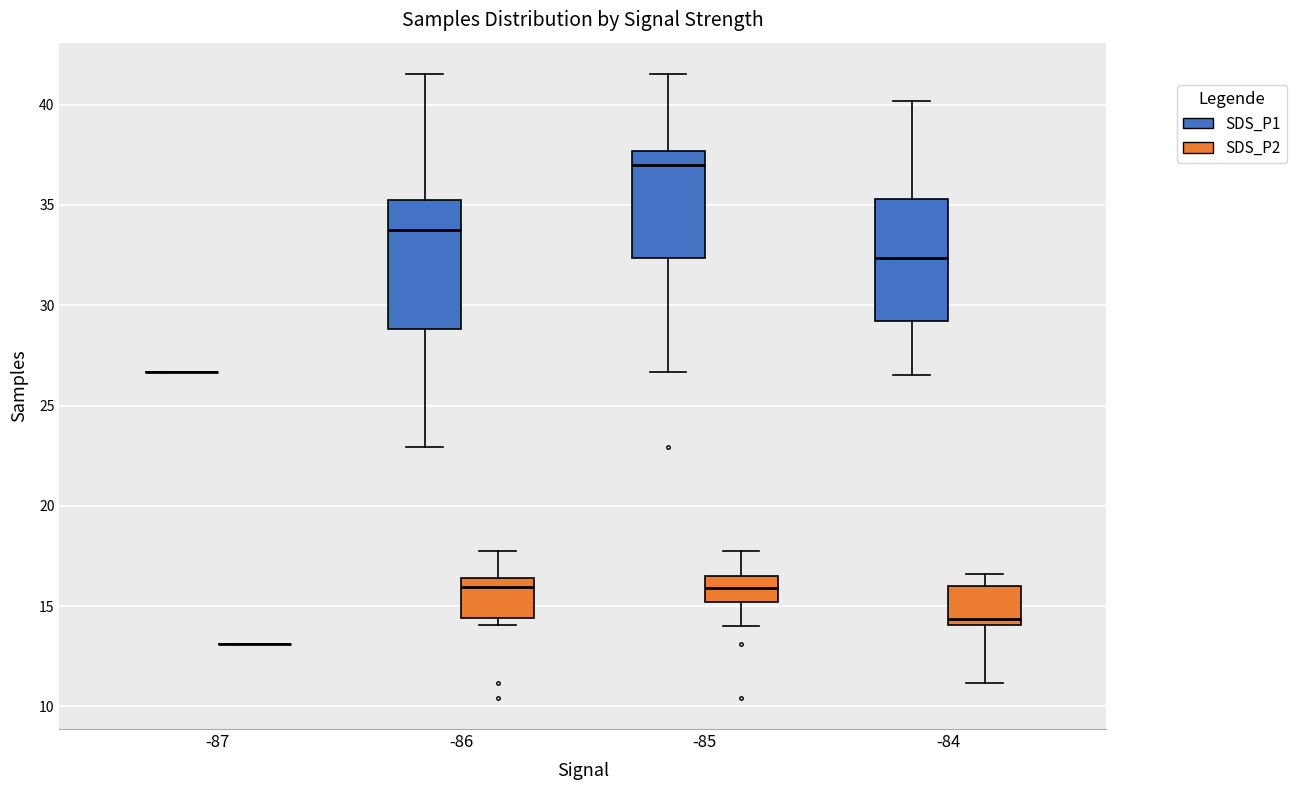

Reading left to right, read every box against the y-axis: the position of its median line, the range the box covers, and the ends of its whiskers. The values are not printed on the chart, so give them approximately, as read against the axis.

-87 (SDS_P1): box collapsed to a line at 26.5, whiskers 26.5 to 26.5
-87 (SDS_P2): box collapsed to a line at 13.0, whiskers 13.0 to 13.0
-86 (SDS_P1): median 33.5, box 29.0 to 35.0, whiskers 23.0 to 41.5
-86 (SDS_P2): median 16.0, box 14.5 to 16.5, whiskers 14.0 to 18.0
-85 (SDS_P1): median 37.0, box 32.5 to 37.5, whiskers 26.5 to 41.5
-85 (SDS_P2): median 16.0, box 15.0 to 16.5, whiskers 14.0 to 18.0
-84 (SDS_P1): median 32.5, box 29.0 to 35.5, whiskers 26.5 to 40.0
-84 (SDS_P2): median 14.5, box 14.0 to 16.0, whiskers 11.0 to 16.5